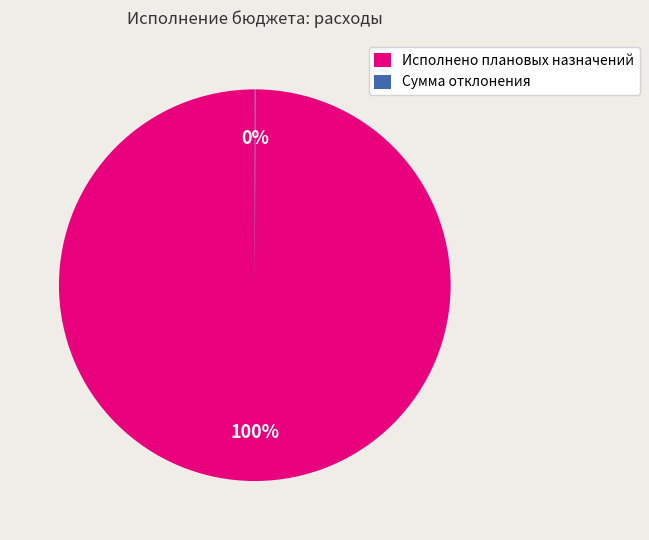

To the nearest percent, what is the difference between the largest and smallest slice percentages?

100%